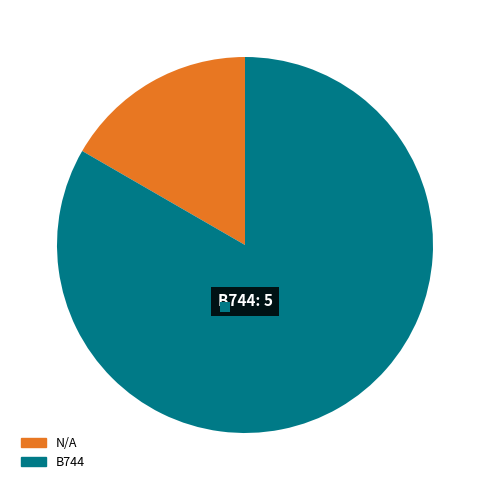

What percentage is the N/A slice, to the nearest percent?

17%